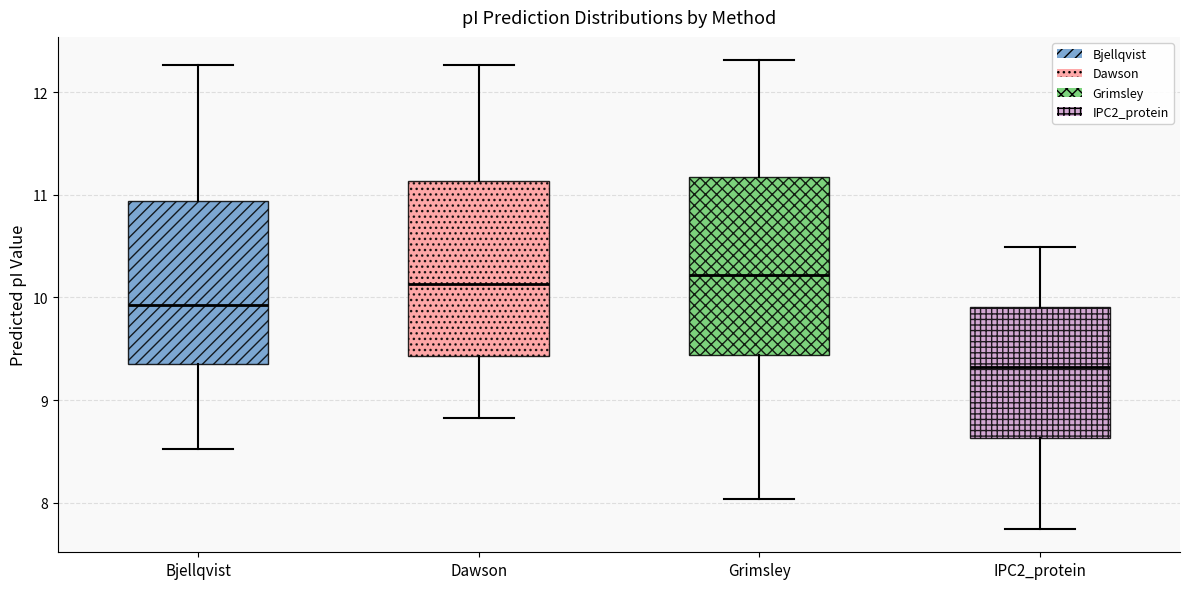

Reading left to right, read every box against the y-axis: the position of its median line, the range the box covers, and the ends of its whiskers. The values are not printed on the chart, so give them approximately, as read against the axis.

Bjellqvist: median 9.9, box 9.3 to 10.9, whiskers 8.5 to 12.3
Dawson: median 10.1, box 9.4 to 11.1, whiskers 8.8 to 12.3
Grimsley: median 10.2, box 9.4 to 11.2, whiskers 8.0 to 12.3
IPC2_protein: median 9.3, box 8.6 to 9.9, whiskers 7.7 to 10.5